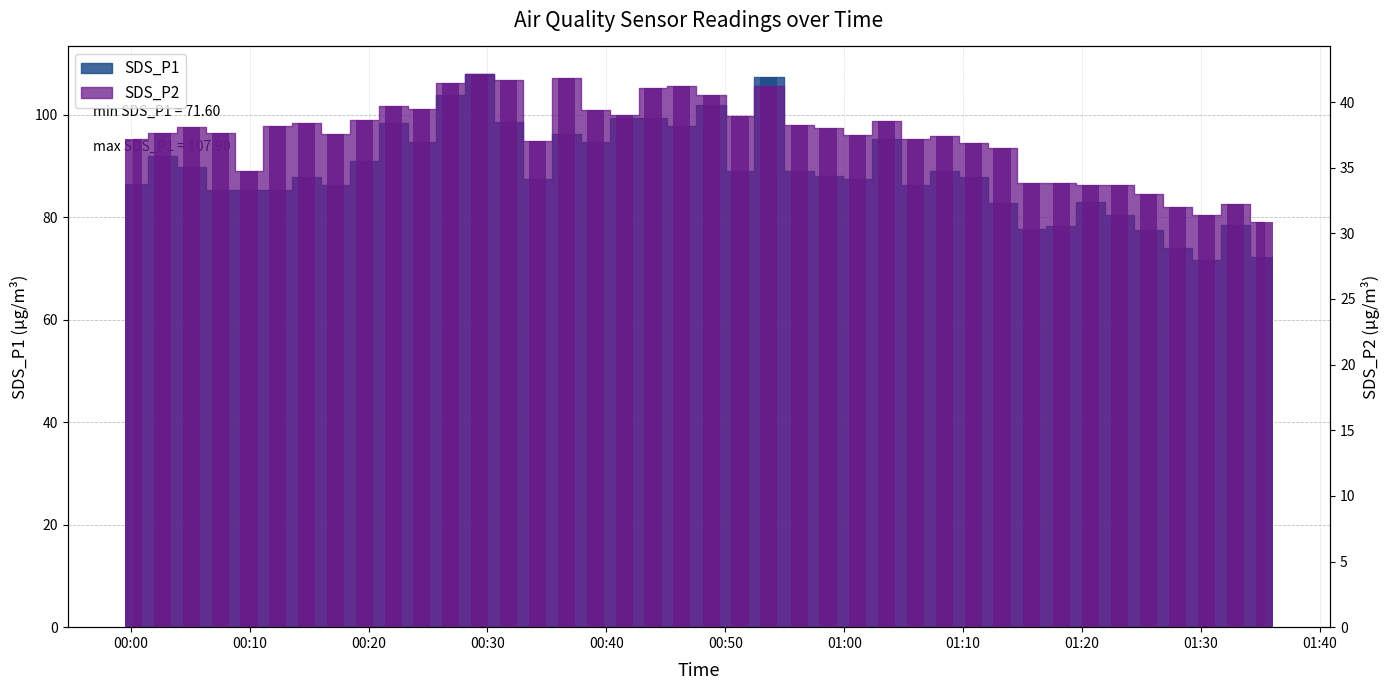

At which label is SDS_P1 closest to 89?

2022/12/11 00:51:14